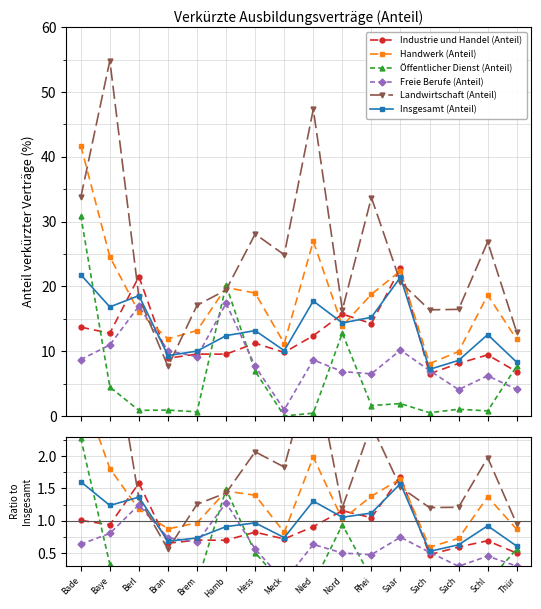

Between Bade and Berl, which series saw the biggest shift?

Öffentlicher Dienst (Anteil)